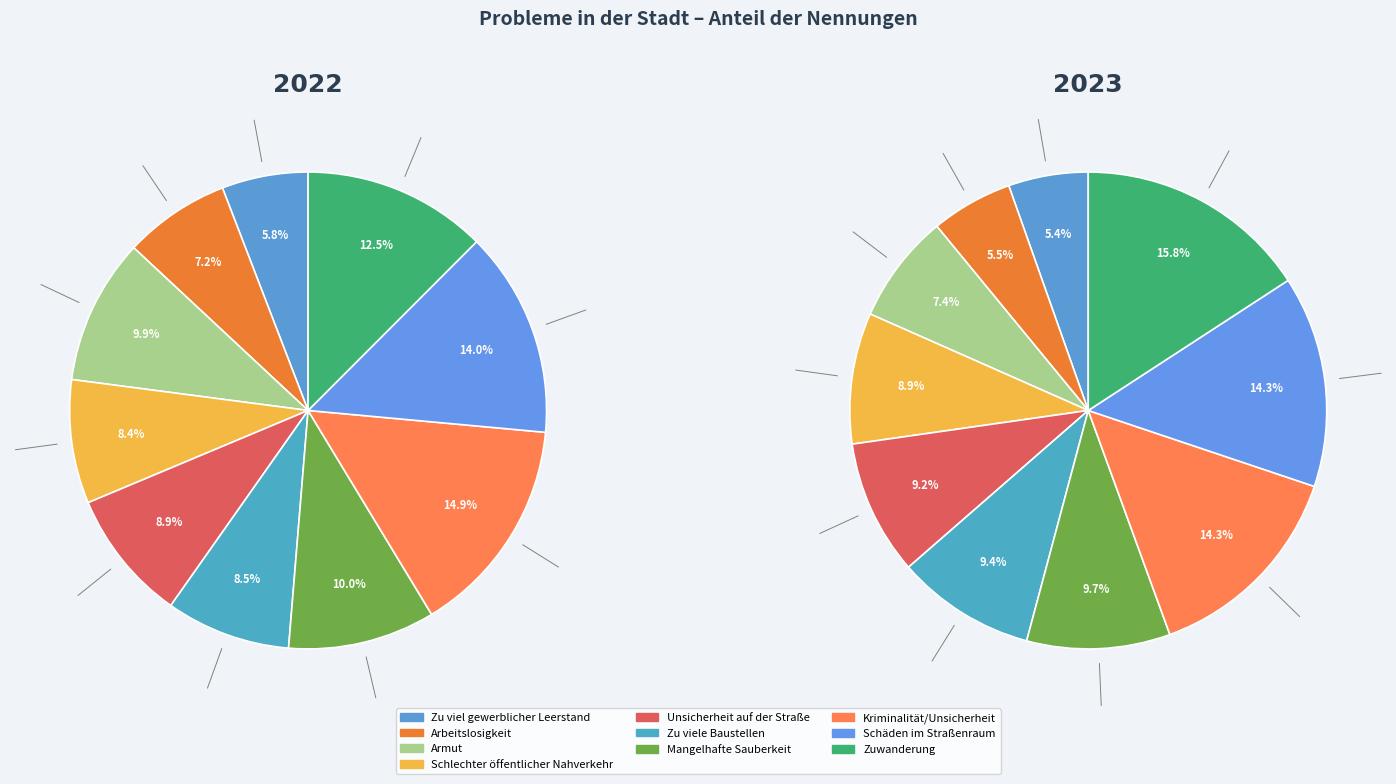

To the nearest percent, what is the difference between the largest and smallest slice percentages?

10%